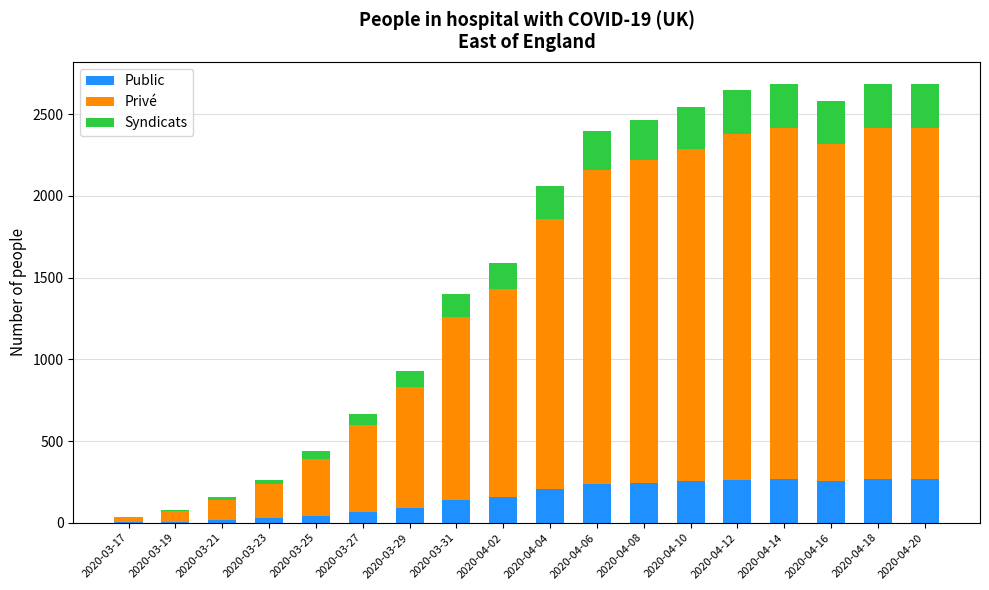

Are the bars grouped side by side (vs. stacked)?

No